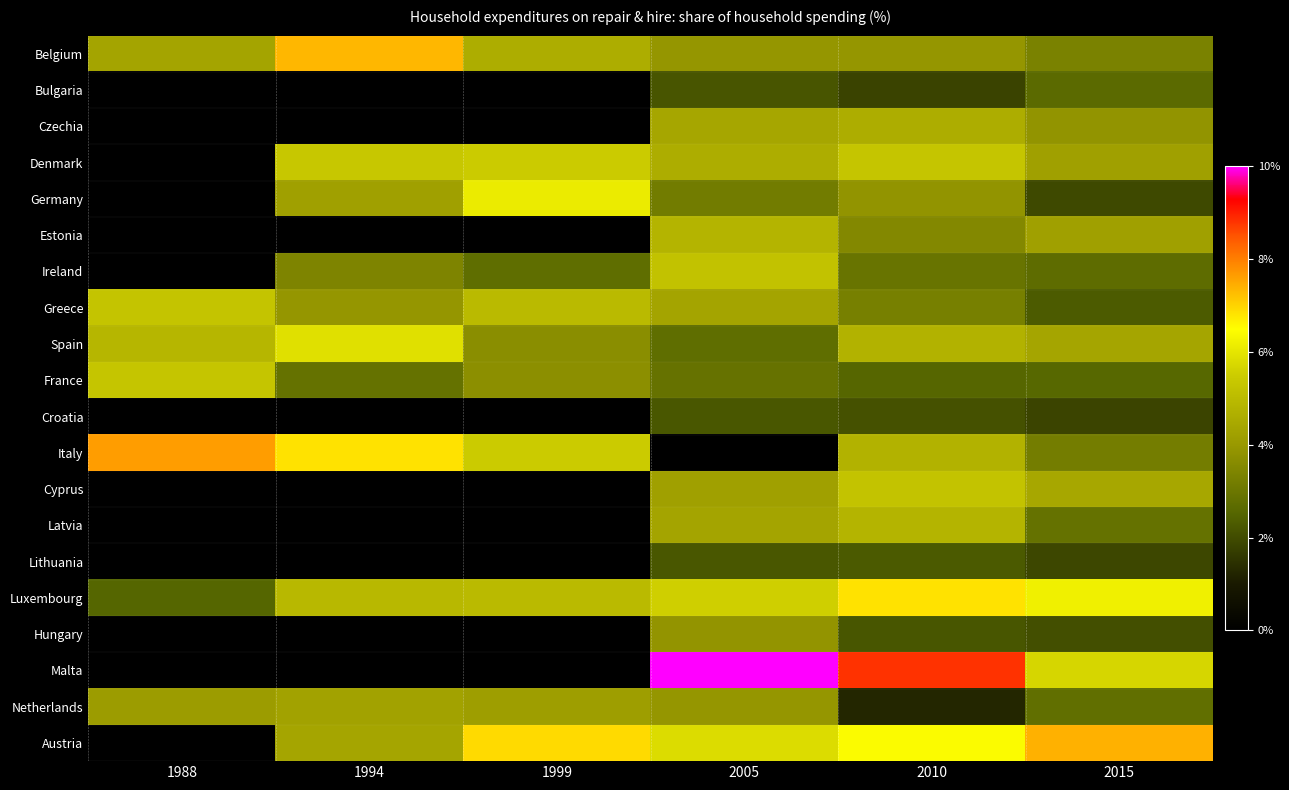

What is the spread (max minus min) of values at 2015?

5.6